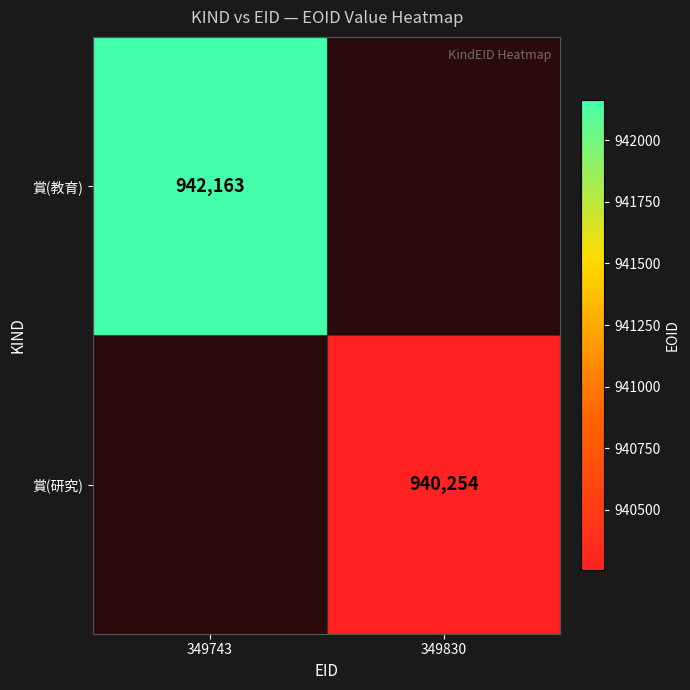

The value of 賞(教育) at 349743 is 942163. True or false?

True